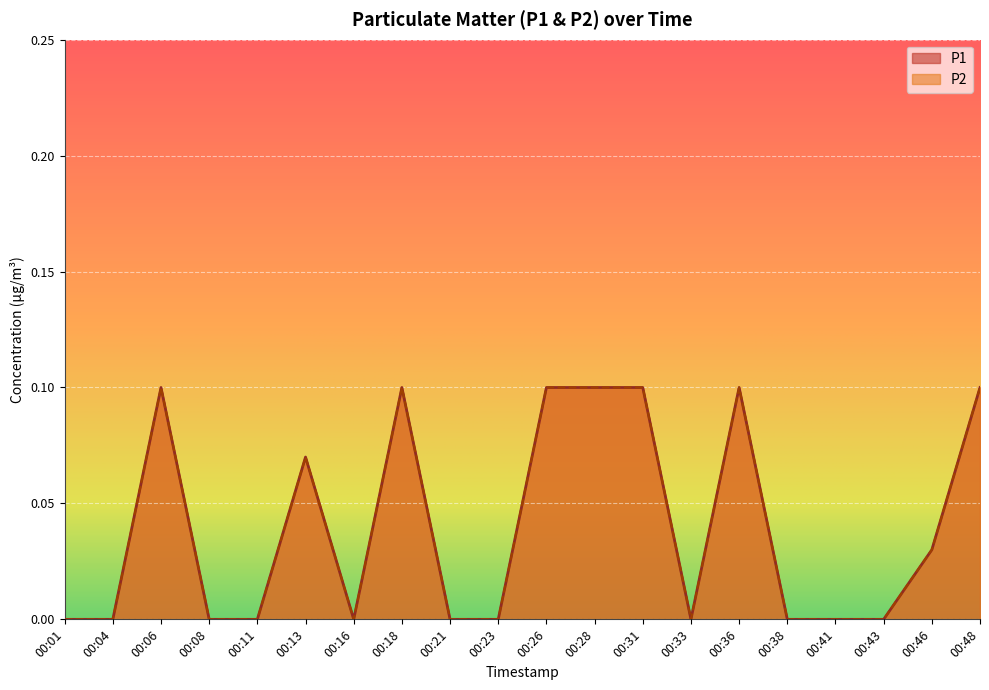

Between 00:28 and 00:31, which series saw the biggest shift?

P1